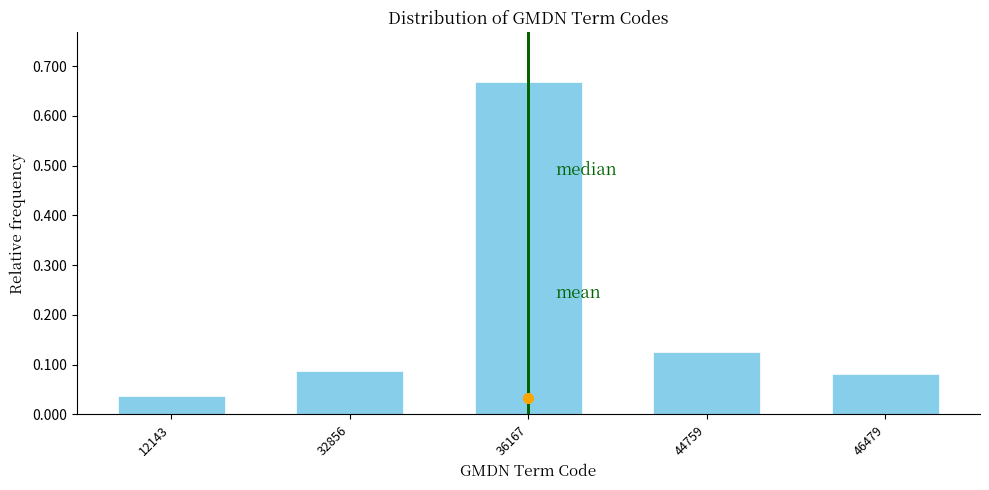

What is the difference between the values at 12143 and 36167?

0.6